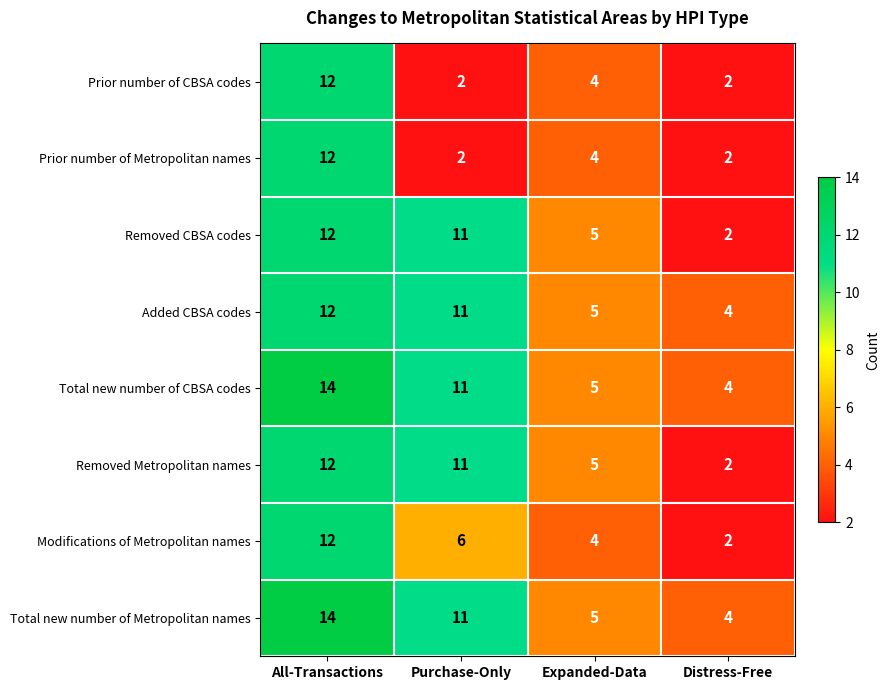

The Prior number of Metropolitan names series shows 1 at Distress-Free. True or false?

False